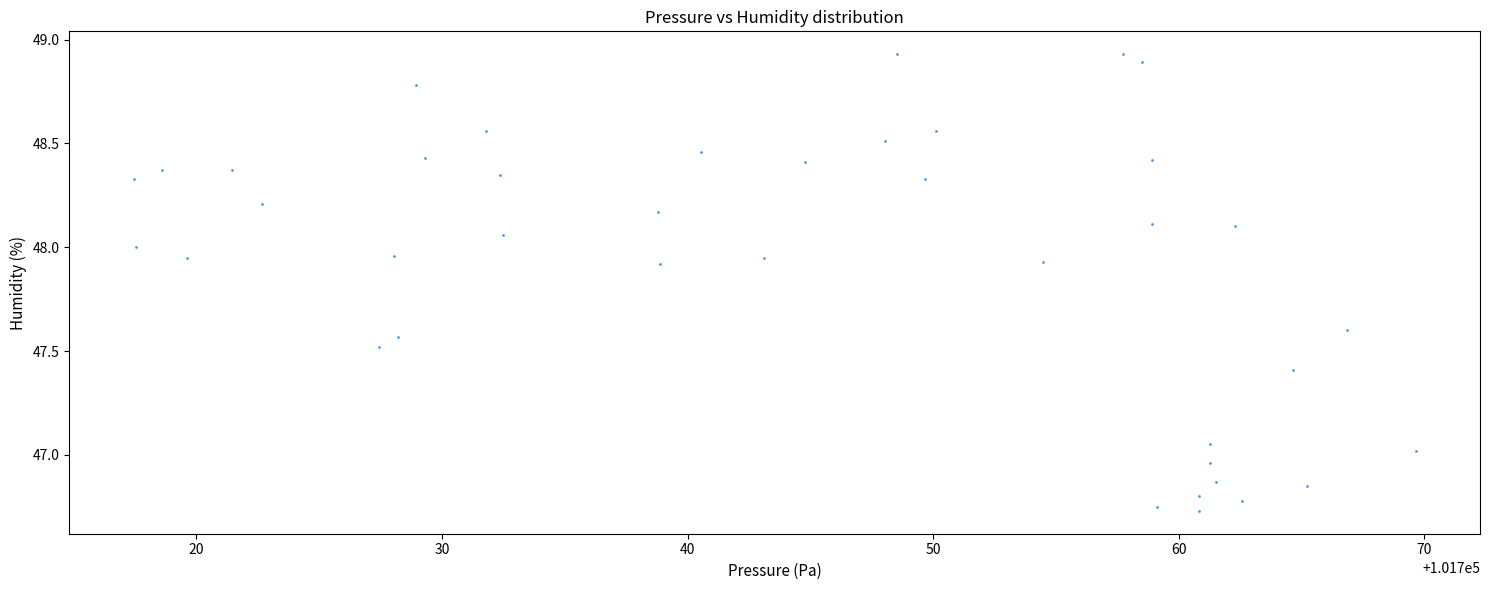

What is the range of X values (max minus min)?

52.2